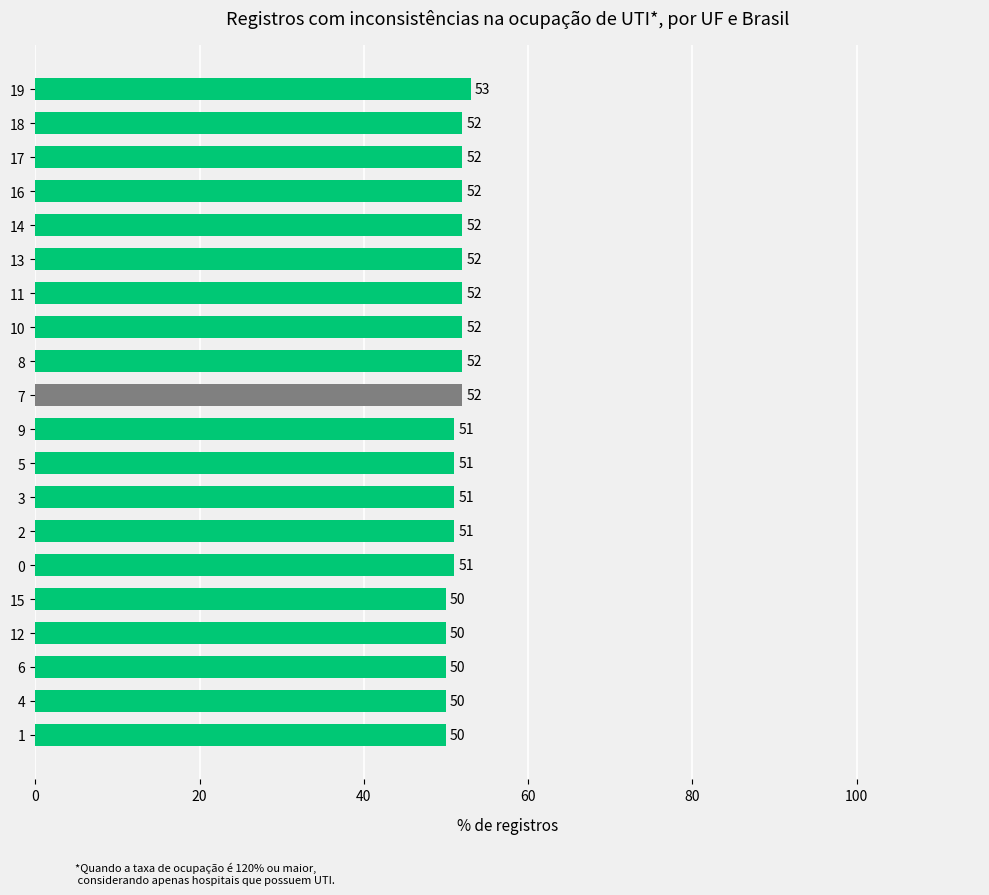

What is the change in value from 6 to 0?

+1